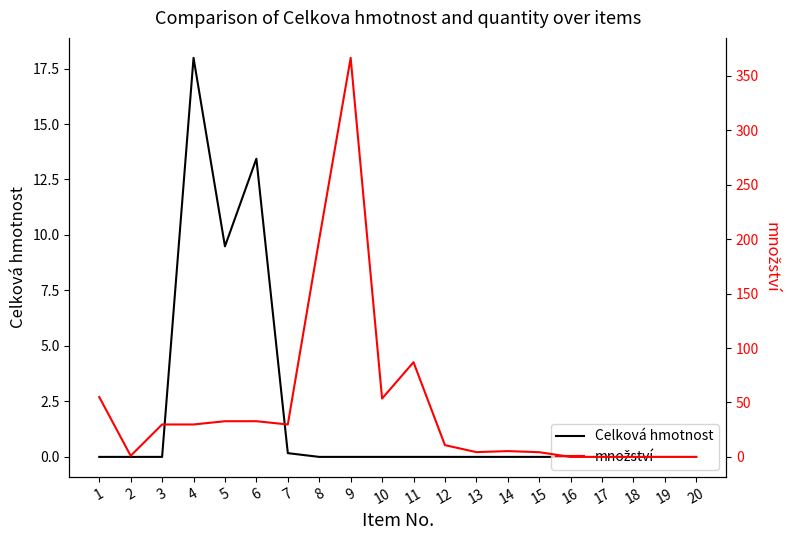

The value of množství at 11 is 87.0. True or false?

True